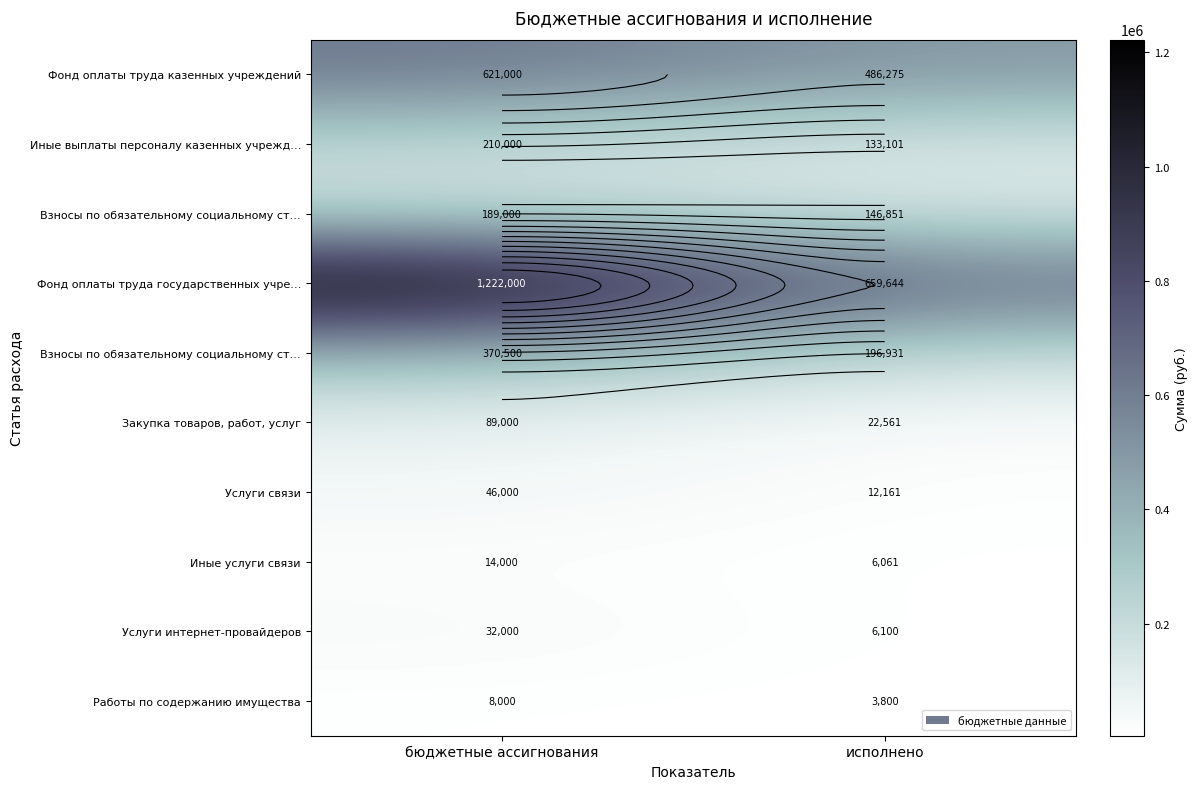

Which has a higher value, бюджетные ассигнования or исполнено?

бюджетные ассигнования